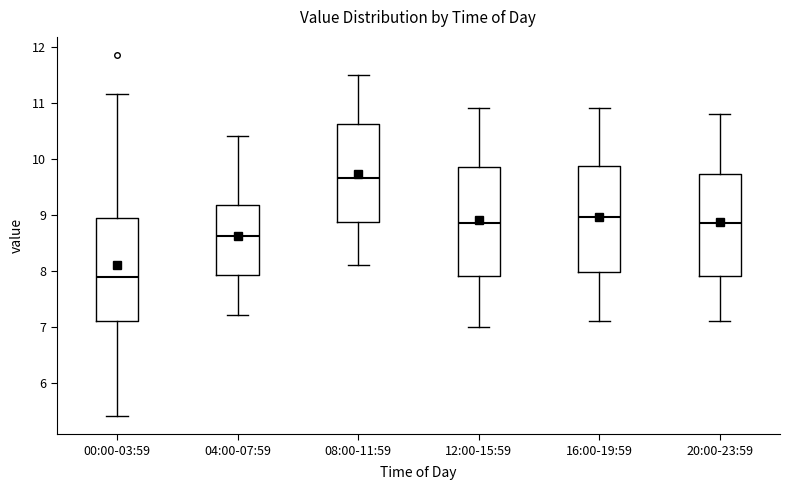

Which box's median line is the lowest?

00:00-03:59